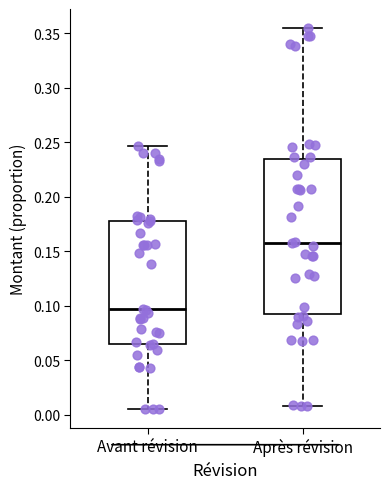

Reading left to right, read every box against the y-axis: the position of its median line, the range the box covers, and the ends of its whiskers. The values are not printed on the chart, so give them approximately, as read against the axis.

Avant révision: median 0.095, box 0.065 to 0.175, whiskers 0.005 to 0.245
Après révision: median 0.160, box 0.095 to 0.235, whiskers 0.010 to 0.355